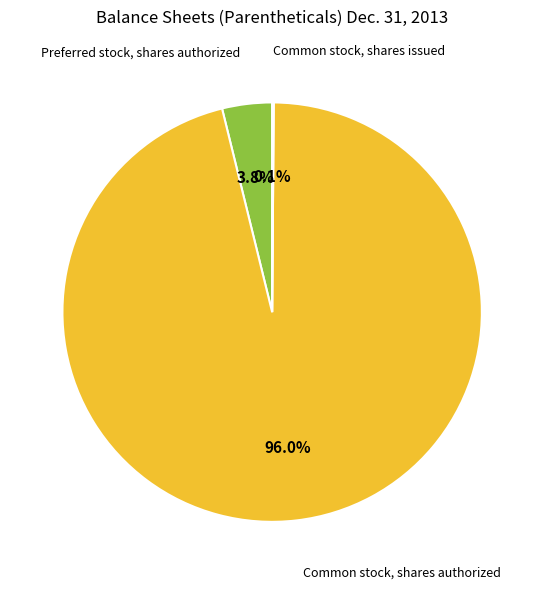

What percentage do Common stock, shares authorized and Preferred stock, shares authorized together represent?

99.9%